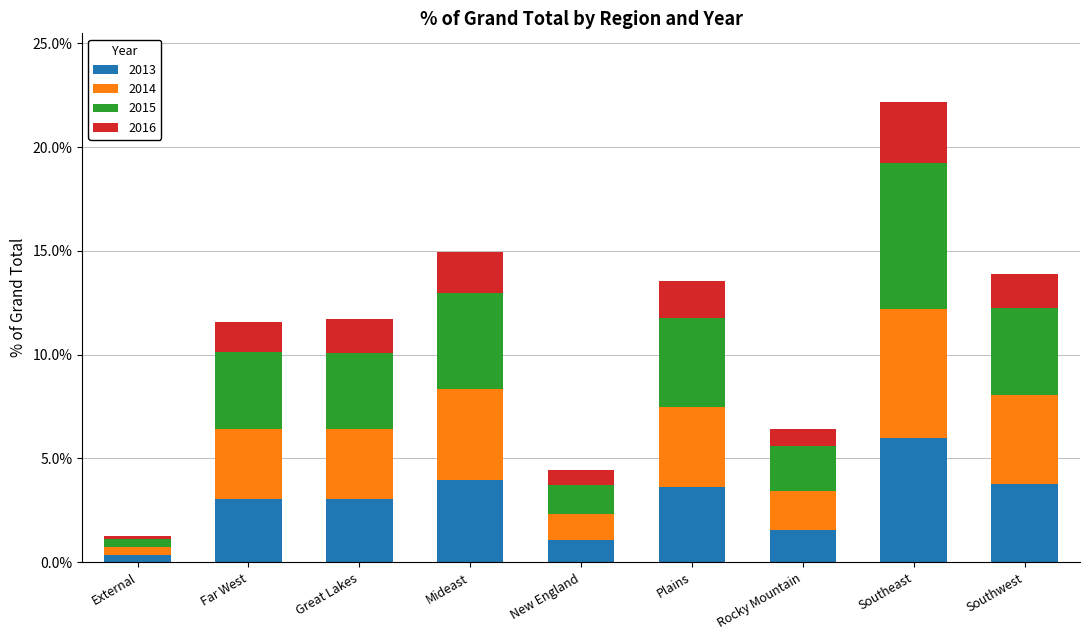

At which category is the sum across all series the highest?

Southeast